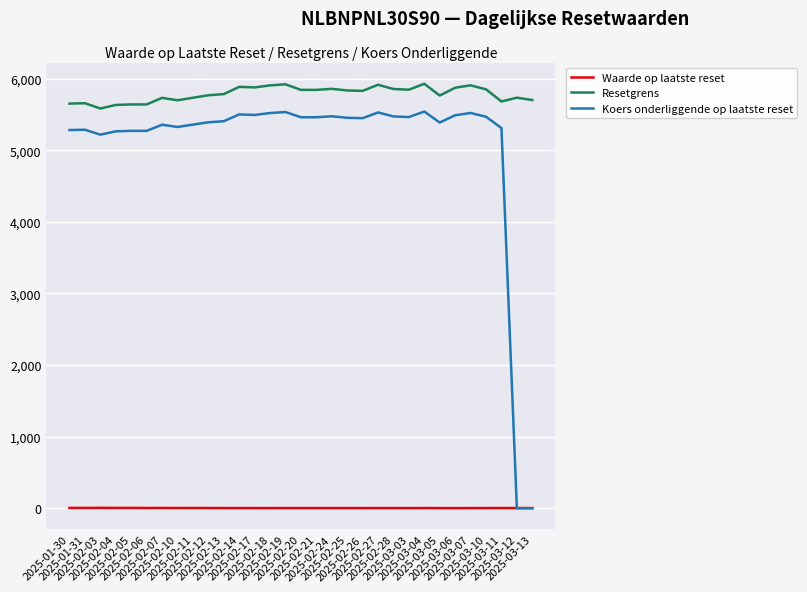

Count the number of categories in the chart.

31